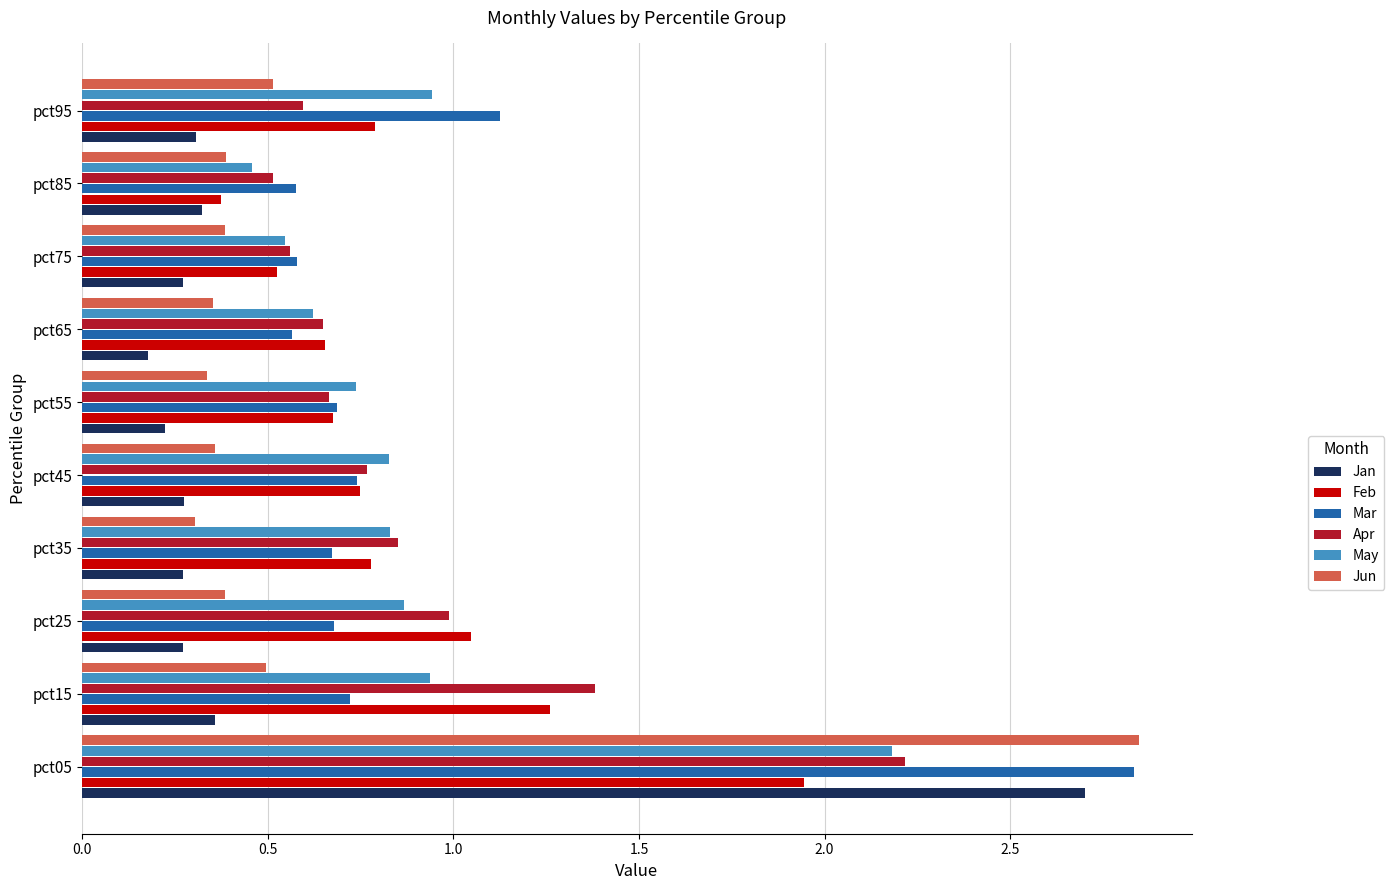

The Apr series shows 1.0 at pct55. True or false?

False